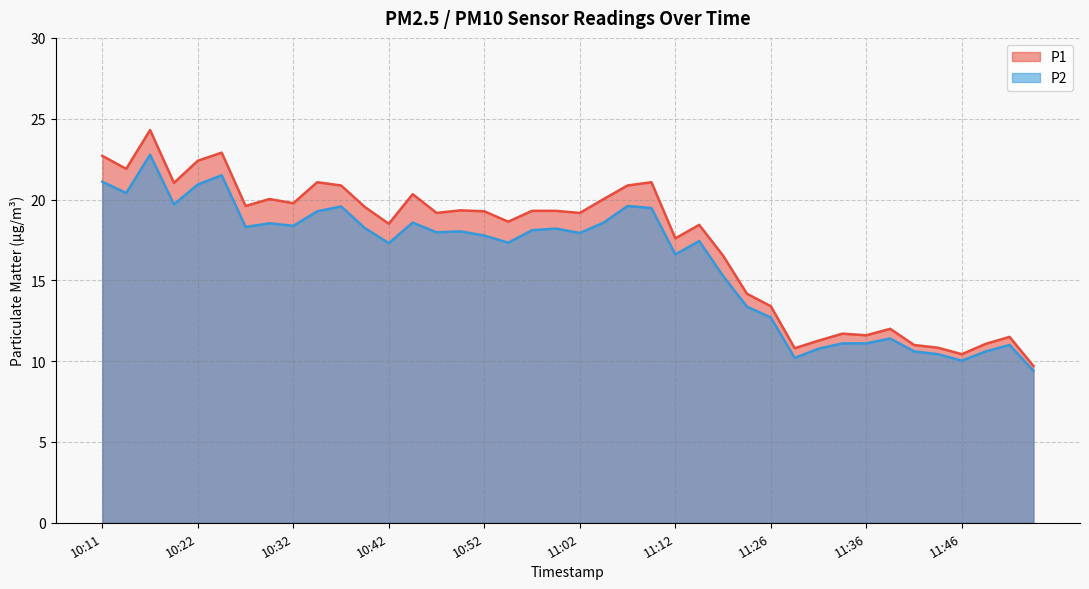

True or false: P2 has a value of 17.3 at 10:55.

True